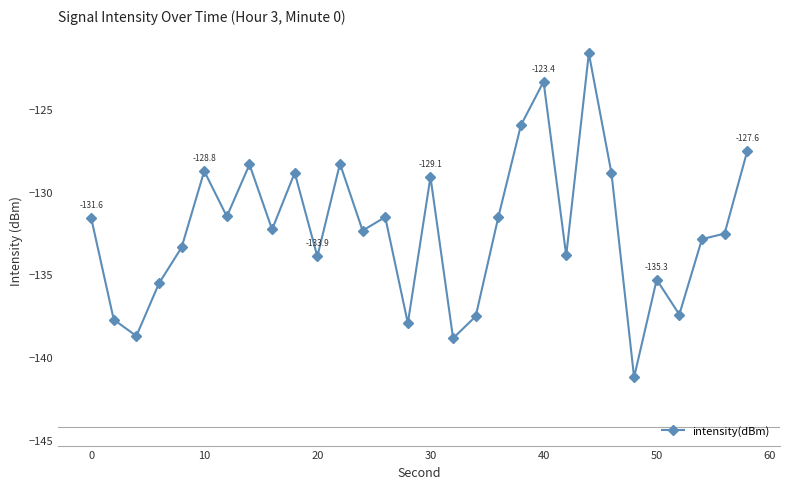

What is the difference between the maximum and minimum values?

19.6